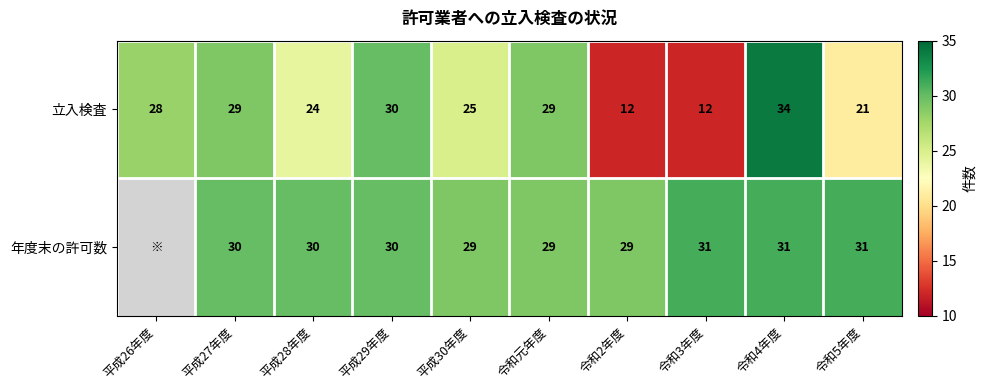

What is the sum of the 立入検査 values at 令和4年度 and 平成30年度?

59